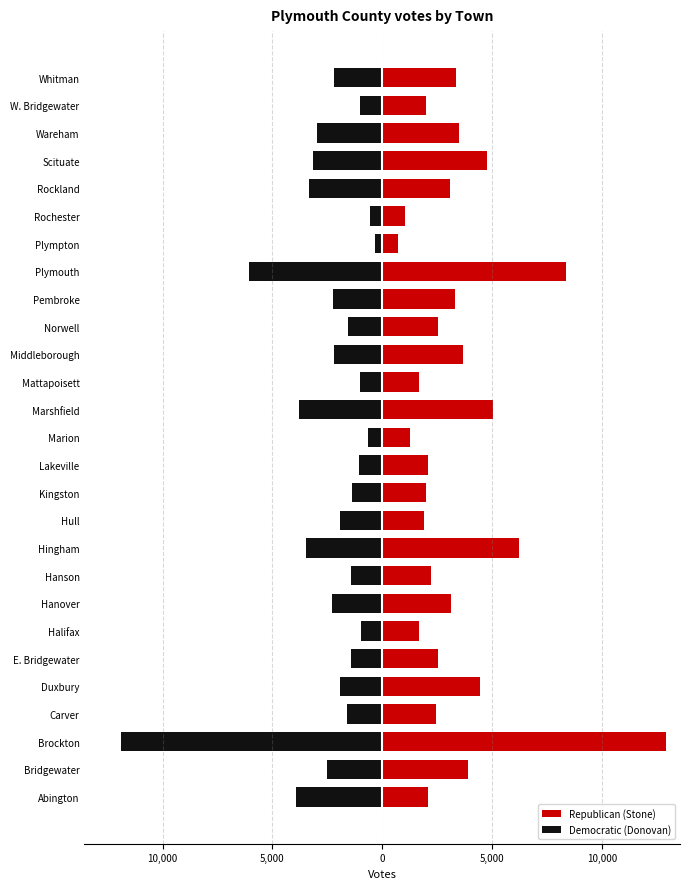

At how many categories does at least one series exceed -6509?

27